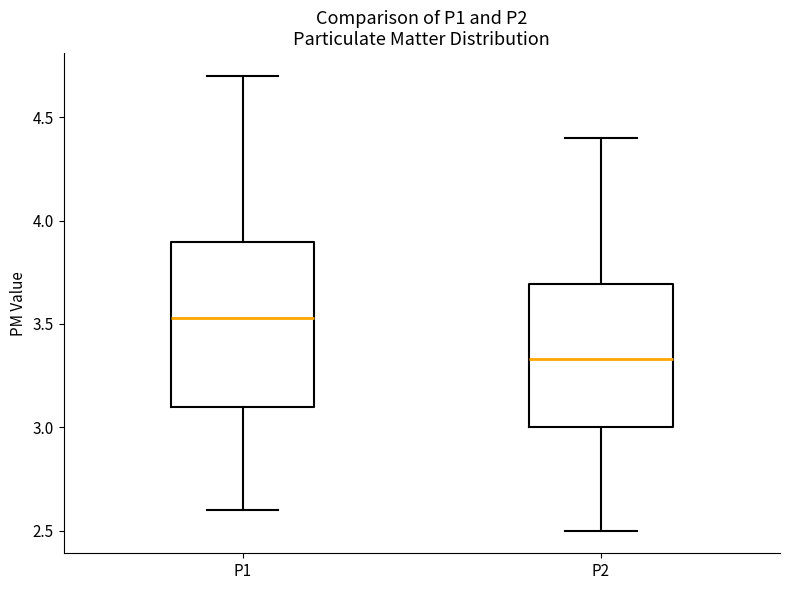

Where is the upper edge of the box for P2 on the y-axis? The values are not printed on the chart, so give them approximately, as read against the axis.

3.70